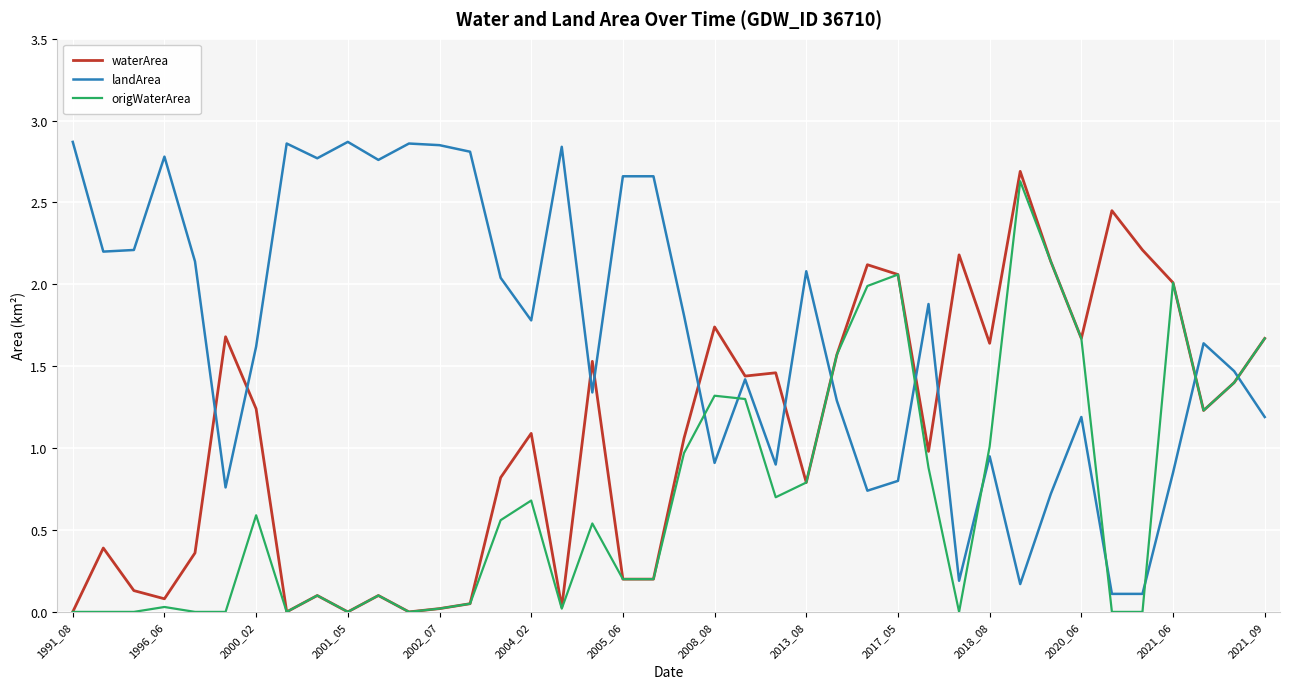

What is the sum of all waterArea values?

42.5